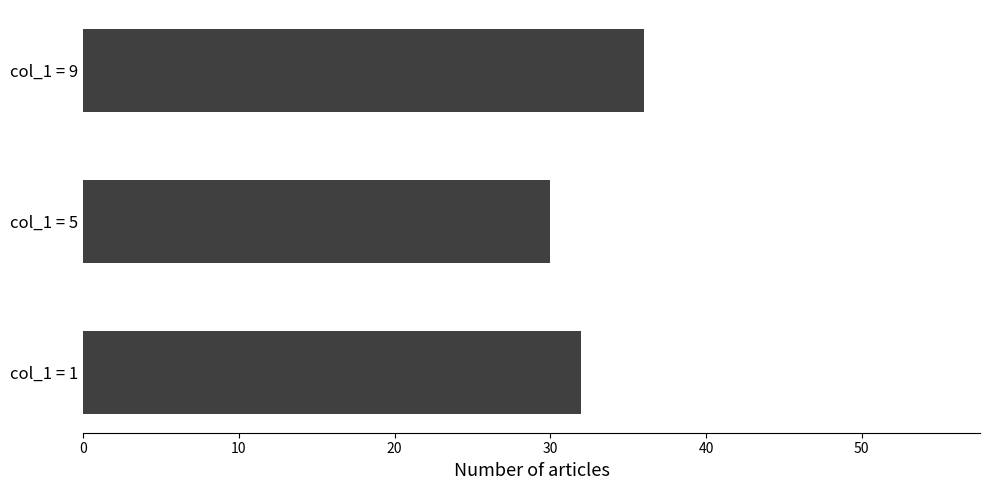

What is the greatest value displayed?

36